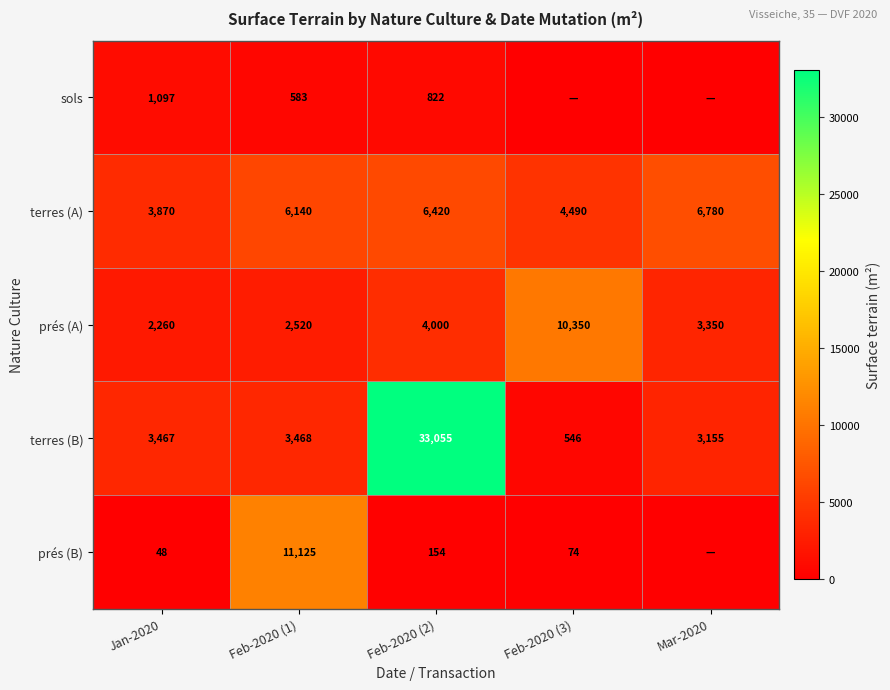

What is the maximum value for terres (A)?

6780